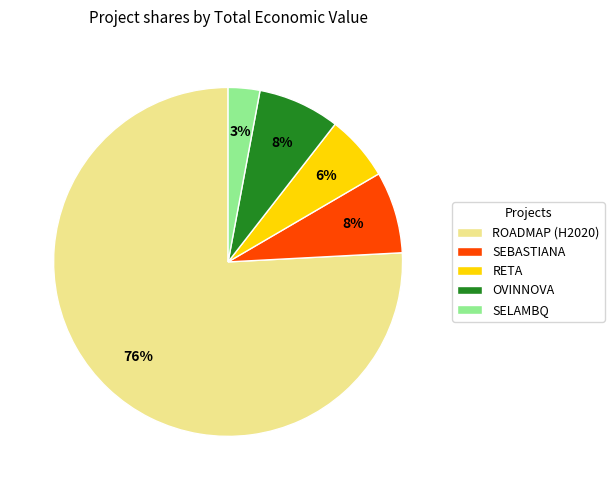

How many segments does this pie chart have?

5